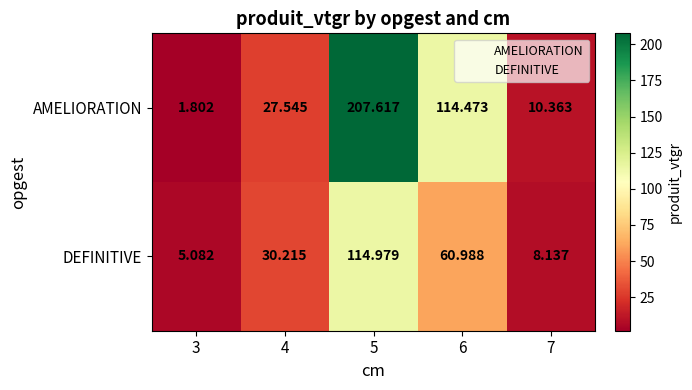

List the series in order of their overall mean, highest first.

AMELIORATION, DEFINITIVE